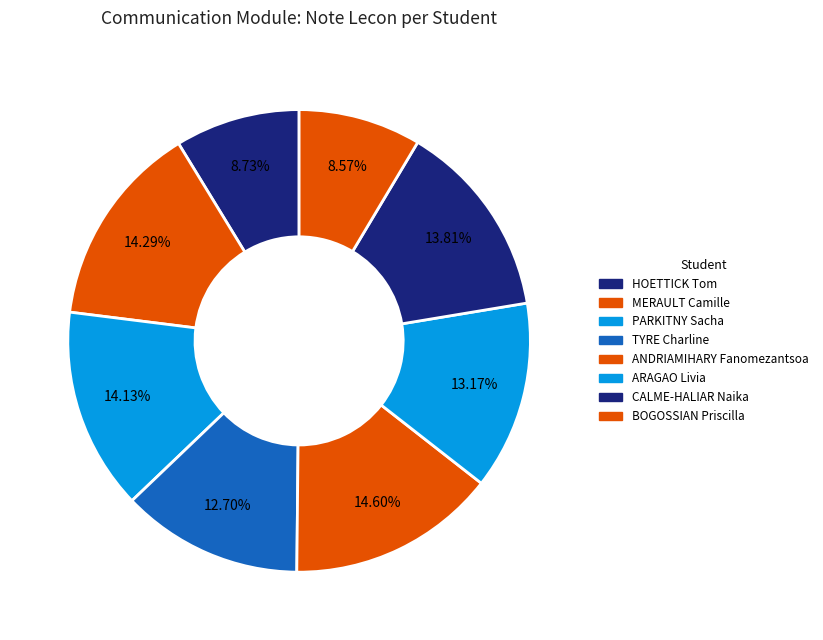

Does BOGOSSIAN Priscilla represent more than half of the total?

No